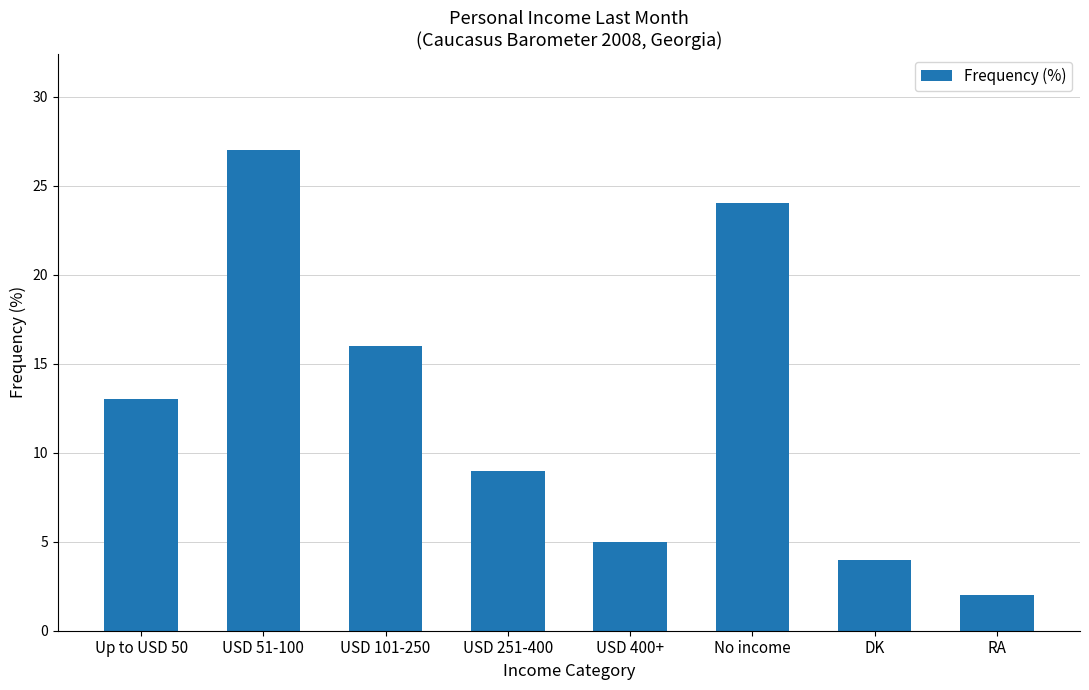

At which label is the value closest to 14?

Up to USD 50